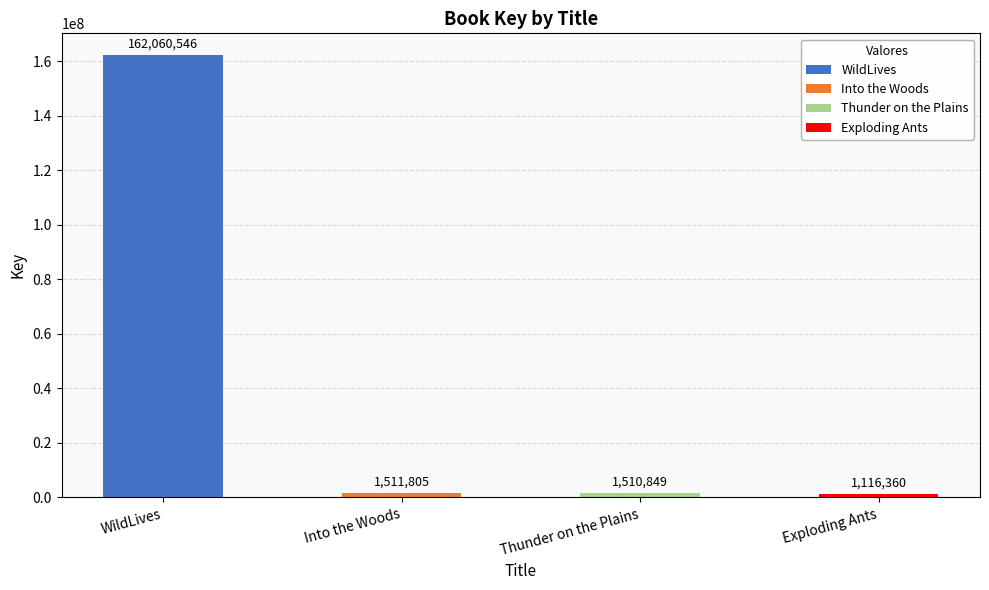

Reading left to right, transcribe all the data shown in this chart.

WildLives=162060546	Into the Woods=1511805	Thunder on the Plains=1510849	Exploding Ants=1116360